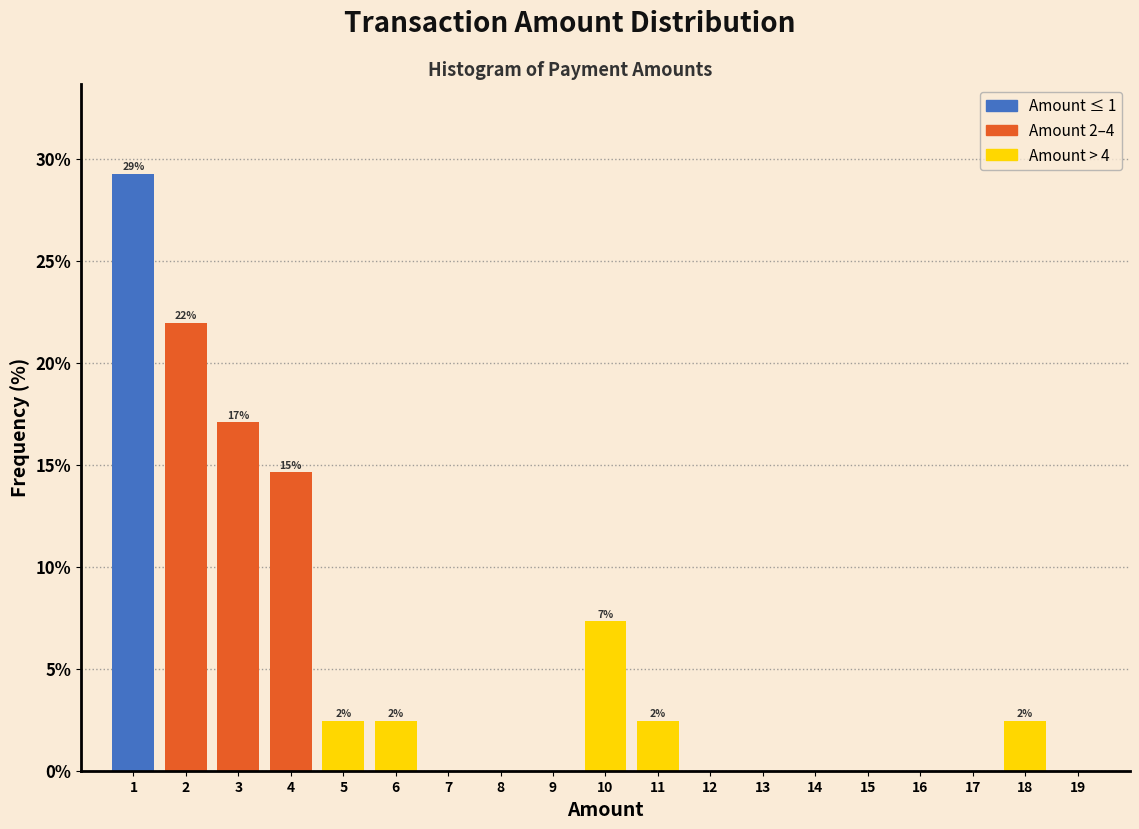

Which range on the x-axis has the tallest bar?

0.5 to 1.5